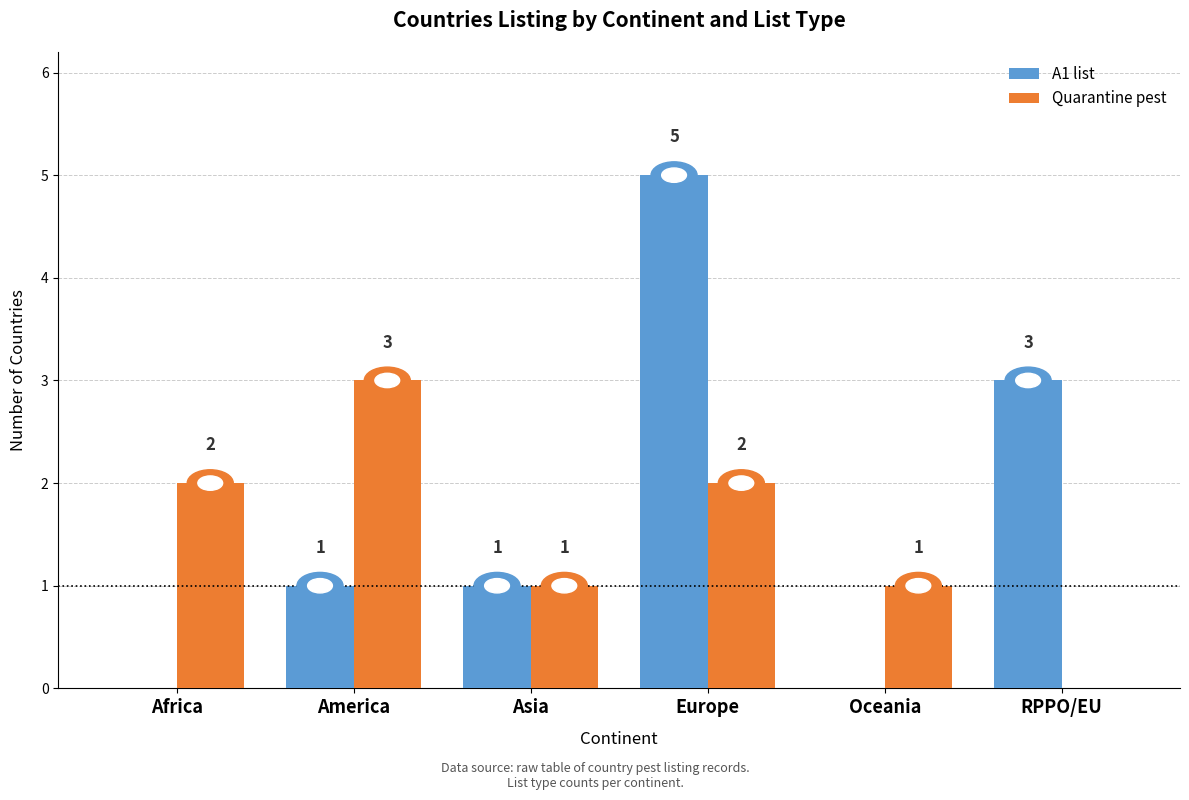

How many A1 list values are between 0 and 3?

5